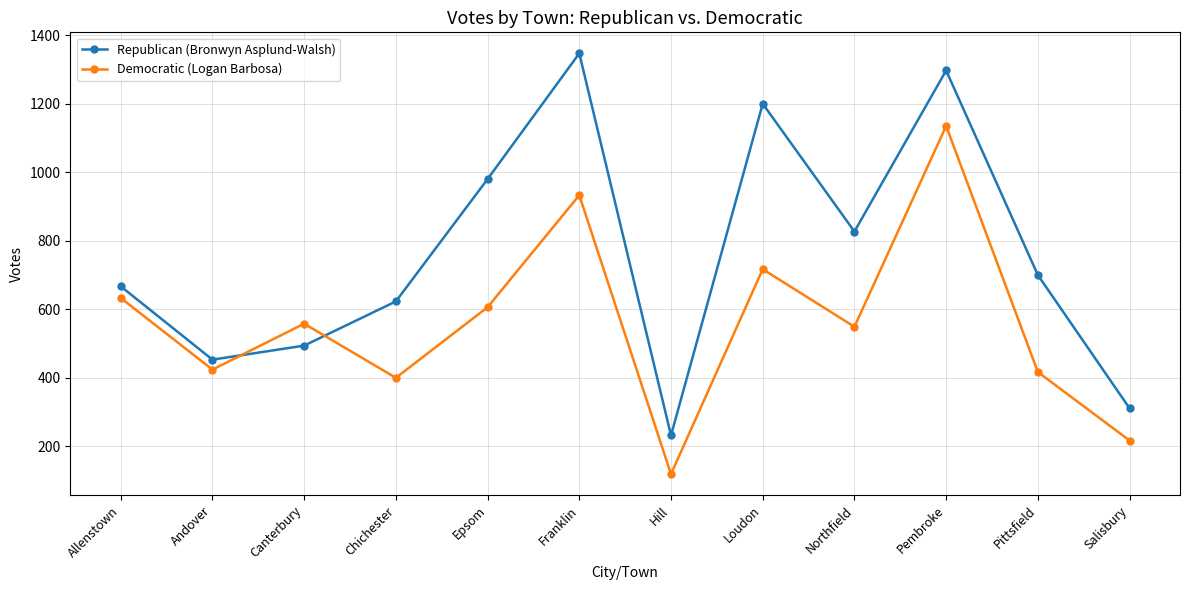

What is the difference between the maximum and second lowest values in the Republican (Bronwyn Asplund-Walsh) series?

1036